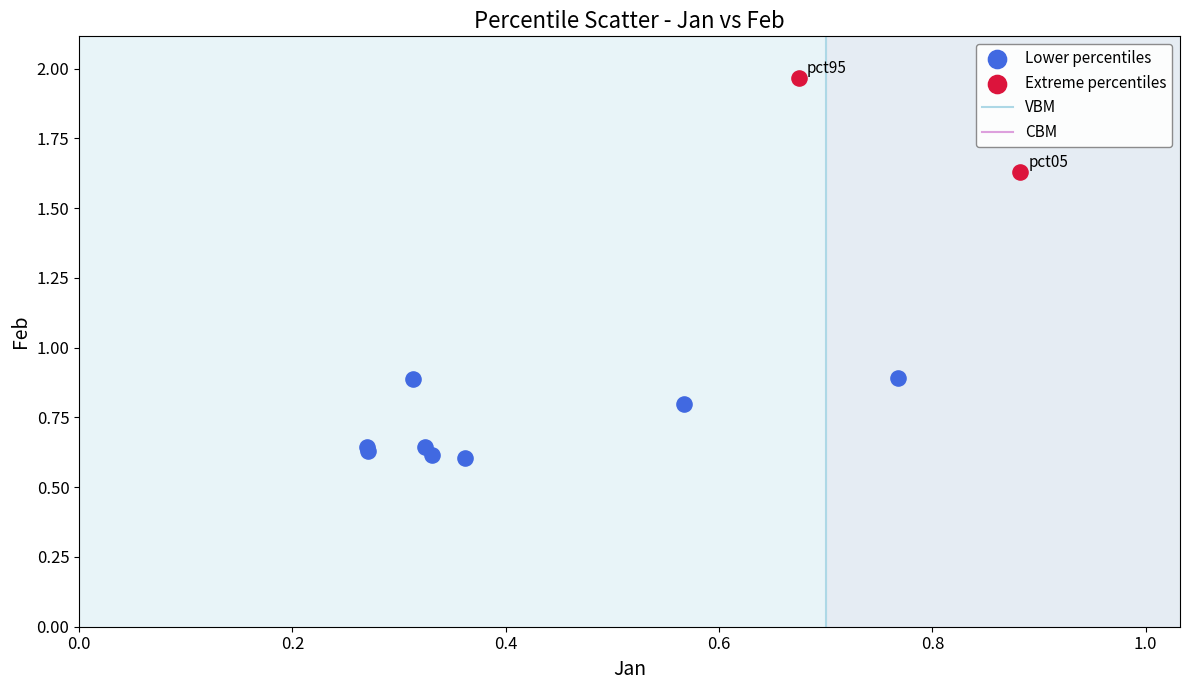

Which series has the widest spread of Y values?

Extreme percentiles